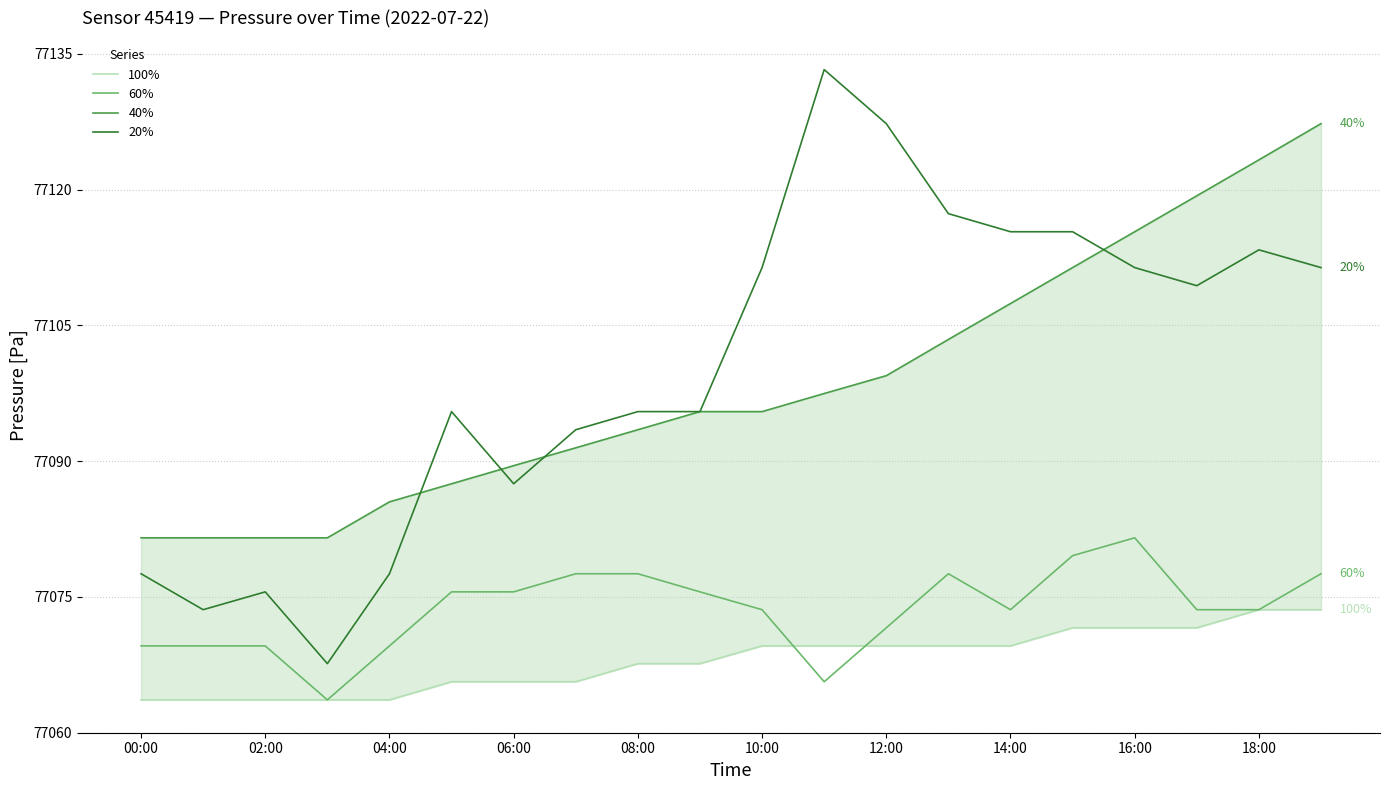

Is the value of 20% at 02:00 greater than the value of 60% at 04:00?

Yes